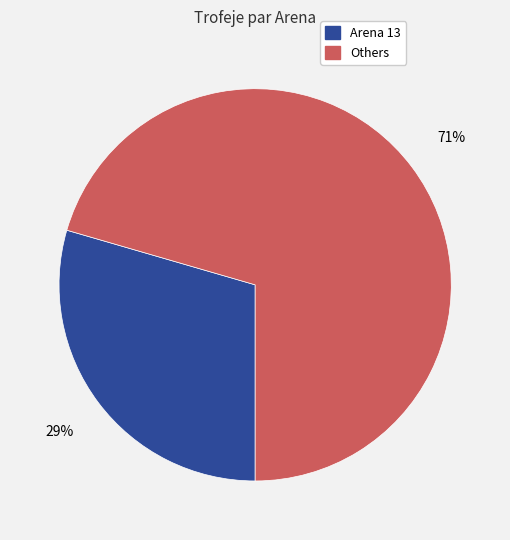

To the nearest percent, what is the average slice percentage?

50%